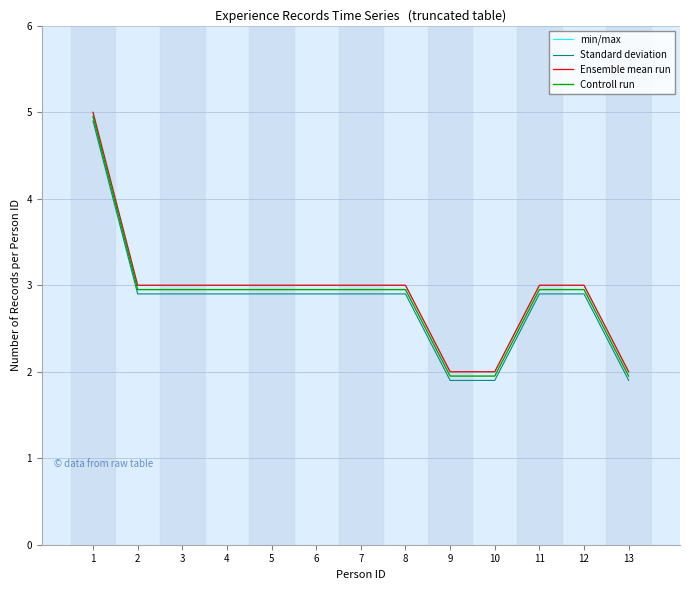

What is the difference between the maximum and minimum values in the Ensemble mean run series?

3.0